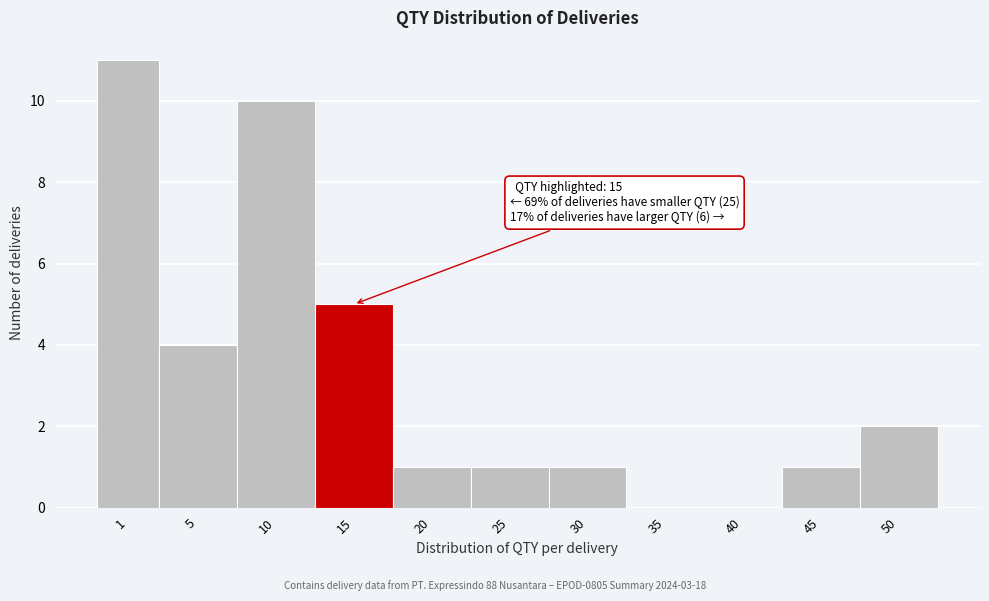

Reading right to left, list all the values displayed in this chart.

50=2	45=1	40=0	35=0	30=1	25=1	20=1	15=5	10=10	5=4	1=11